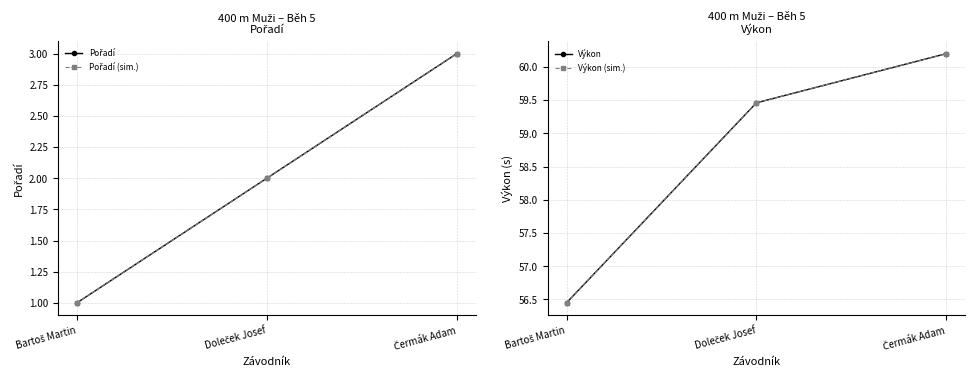

How many series are shown in this chart?

4